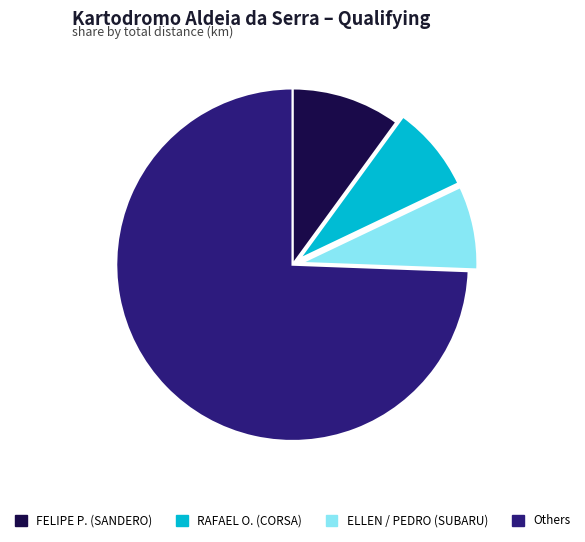

Do ELLEN / PEDRO (SUBARU) and RAFAEL O. (CORSA) together represent more than half of the pie?

No